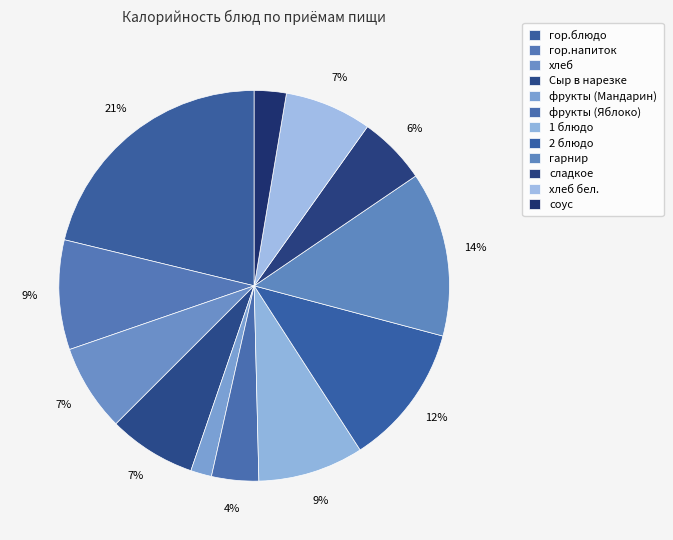

To the nearest percent, what is the combined percentage of фрукты (Мандарин) and гор.блюдо?

23%